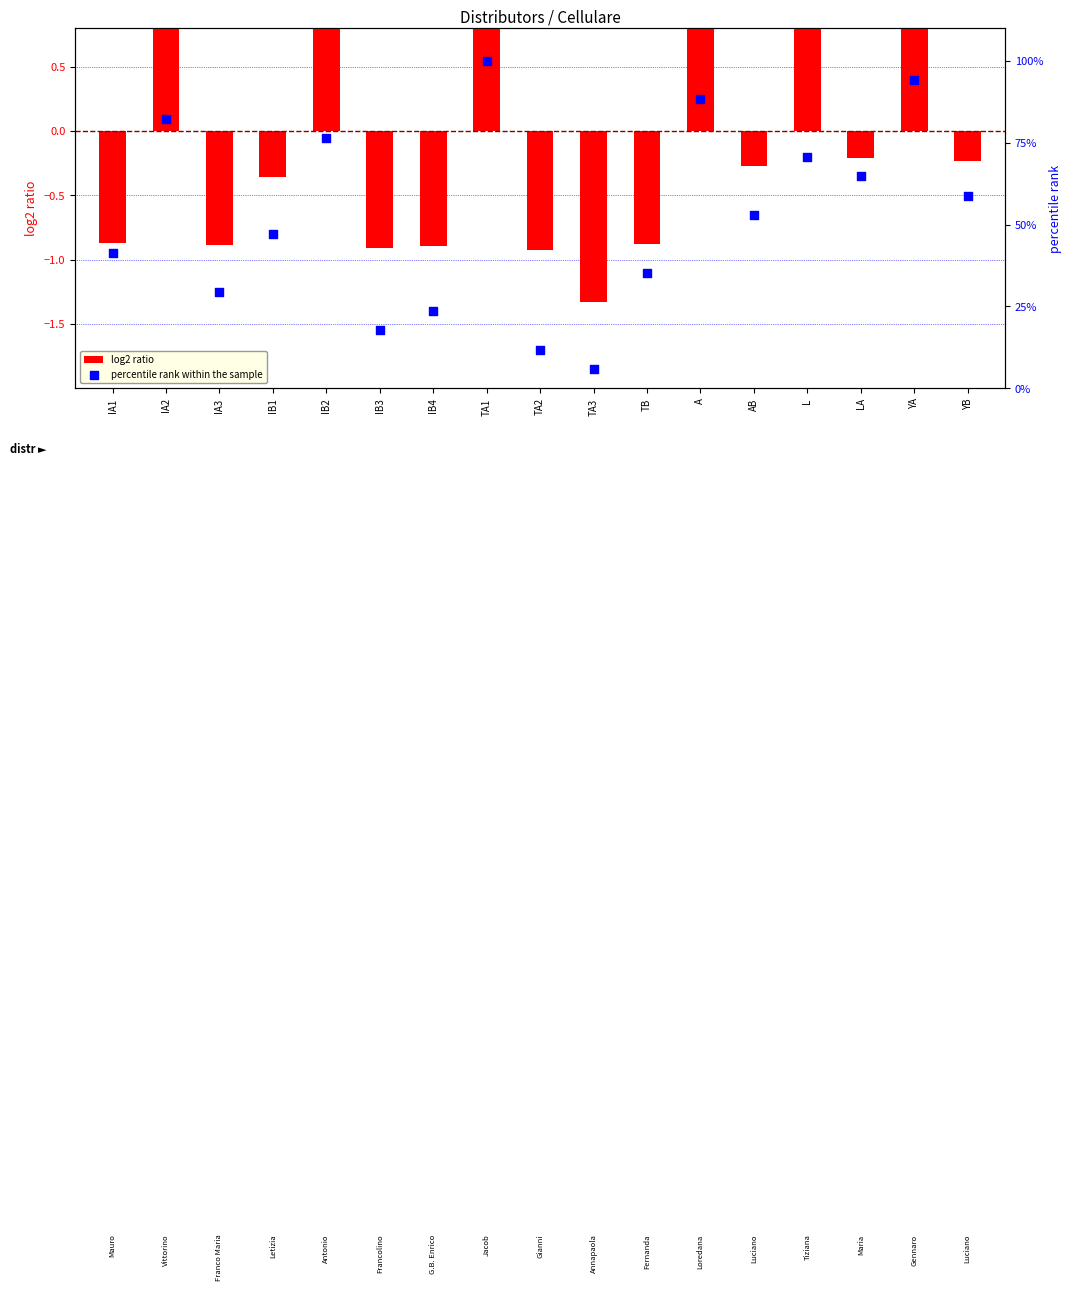

Which series has the largest total across all categories?

percentile rank within the sample